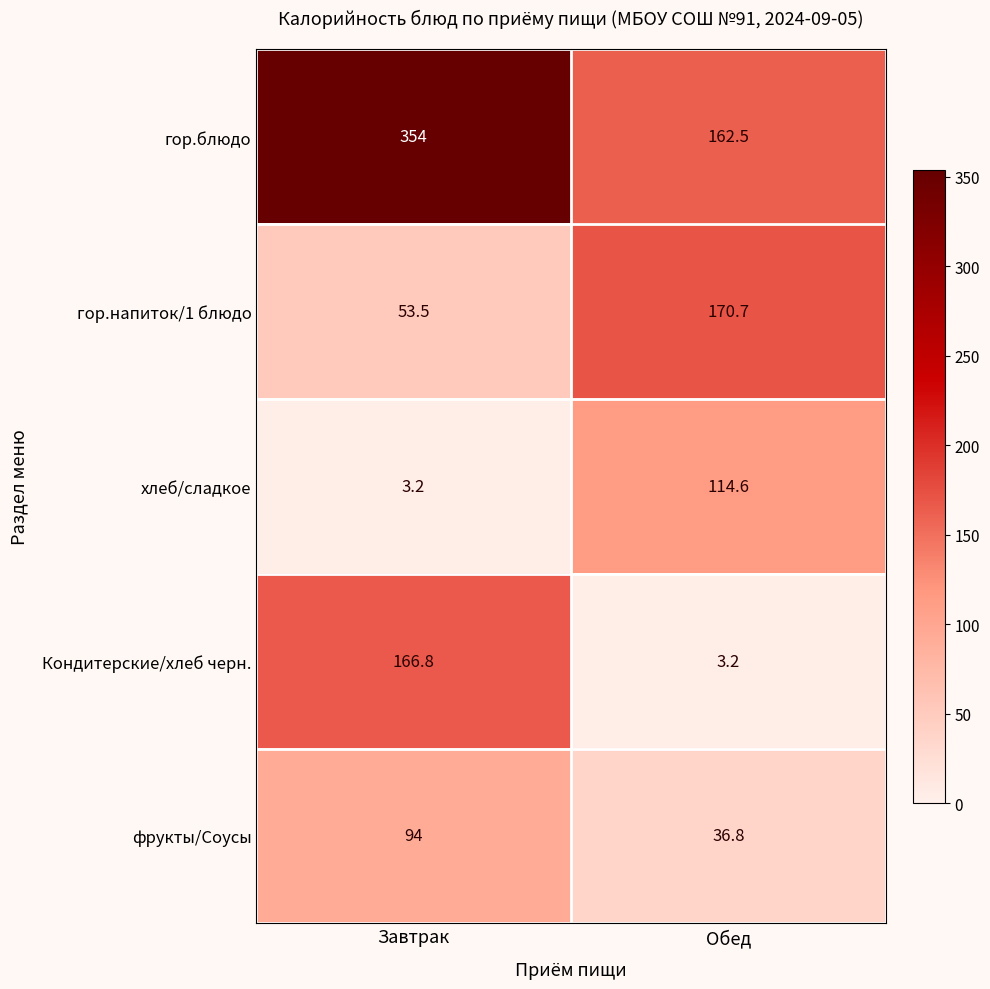

How many distinct data groups are displayed?

5